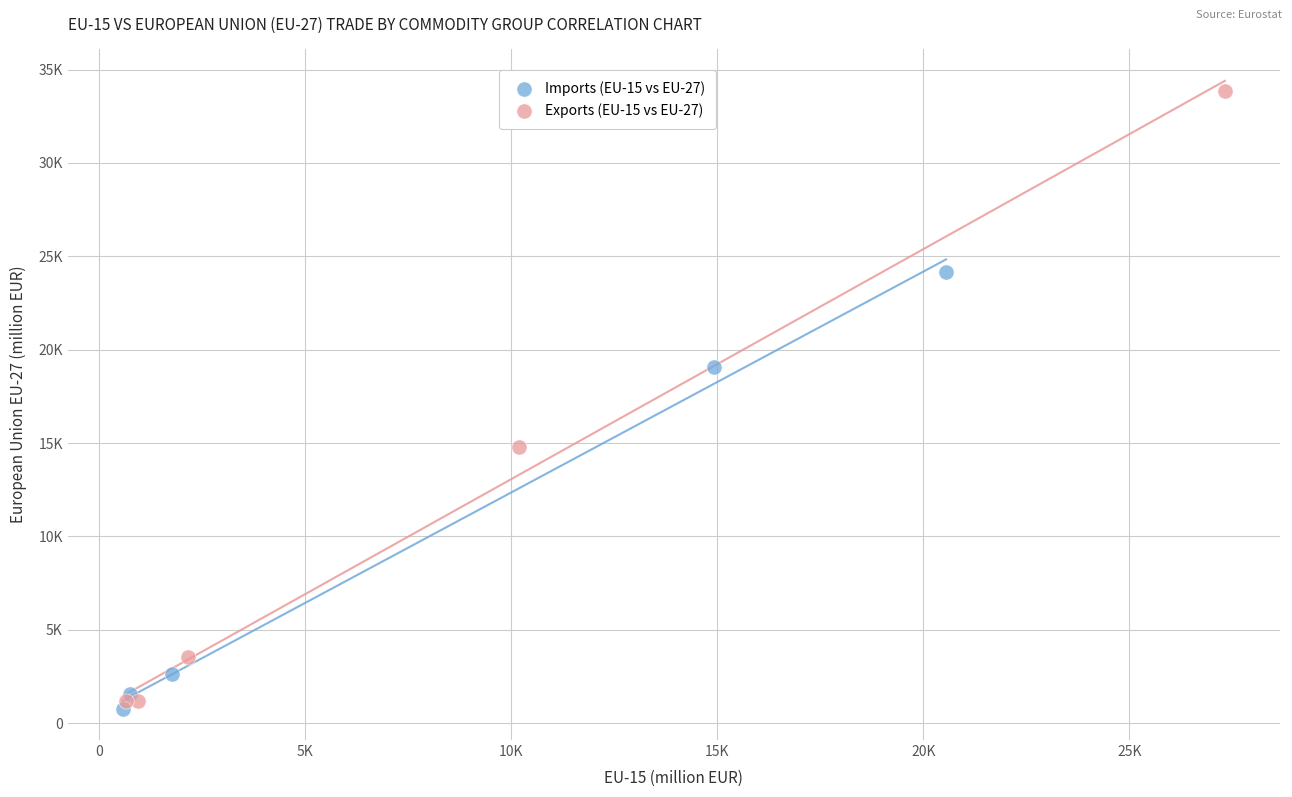

Which series reaches the minimum Y coordinate?

Imports (EU-15 vs EU-27)